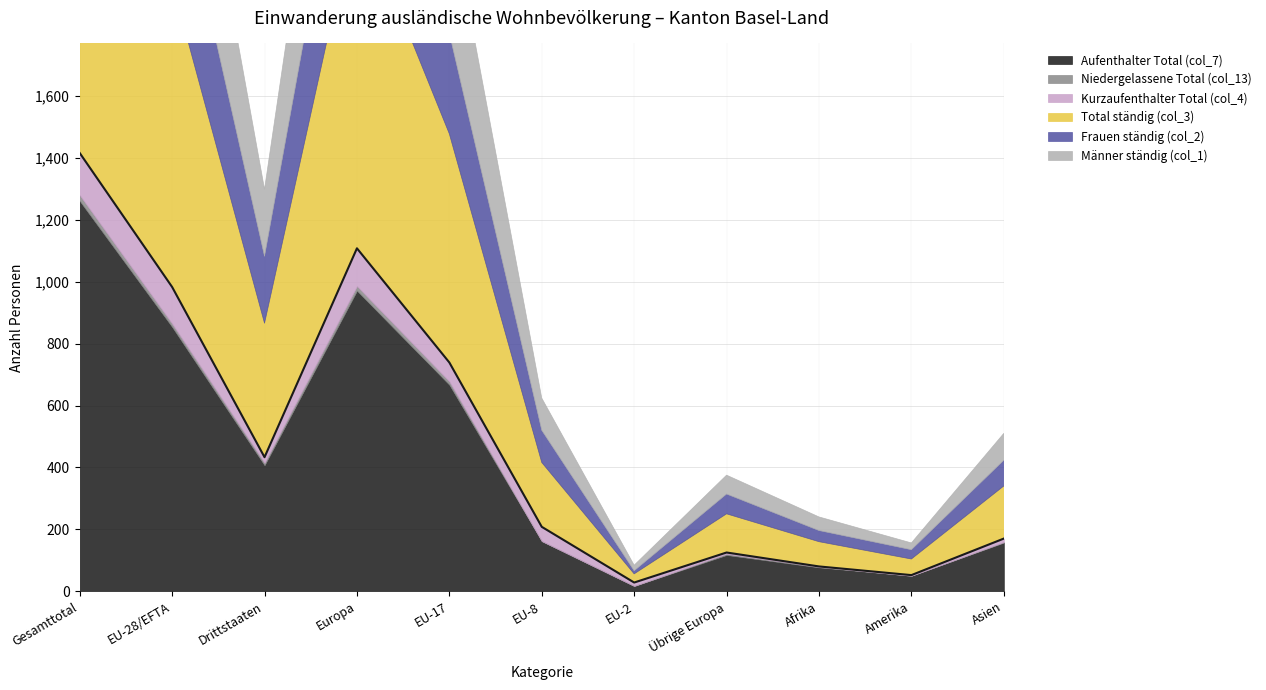

True or false: Aufenthalter Total (col_7) and Niedergelassene Total (col_13) intersect in this chart.

False